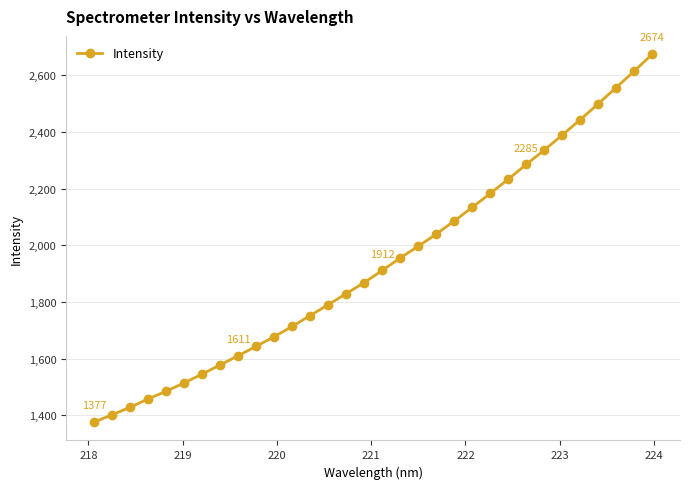

What is the minimum value shown in the chart?

1376.7